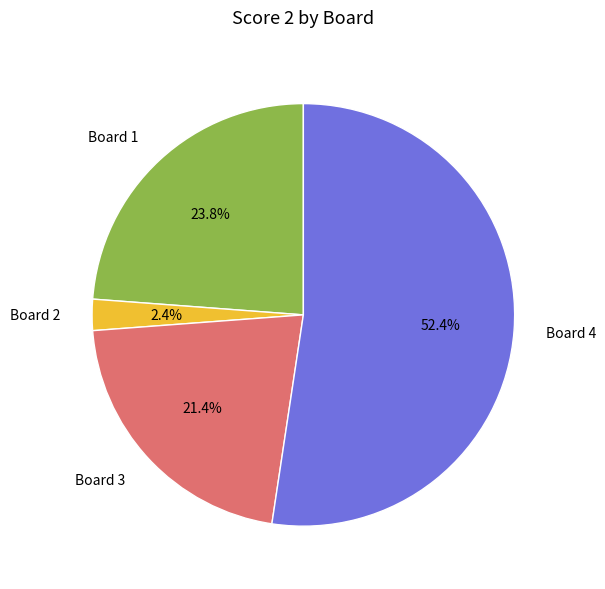

How many slices are in this pie chart?

4